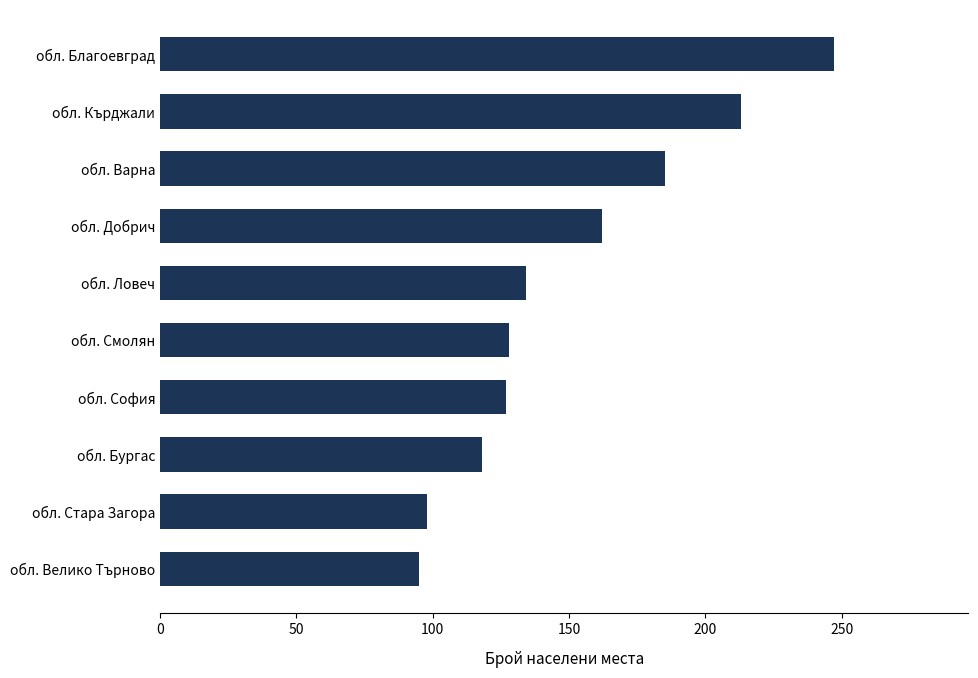

Which category has the highest value across all series?

обл. Благоевград